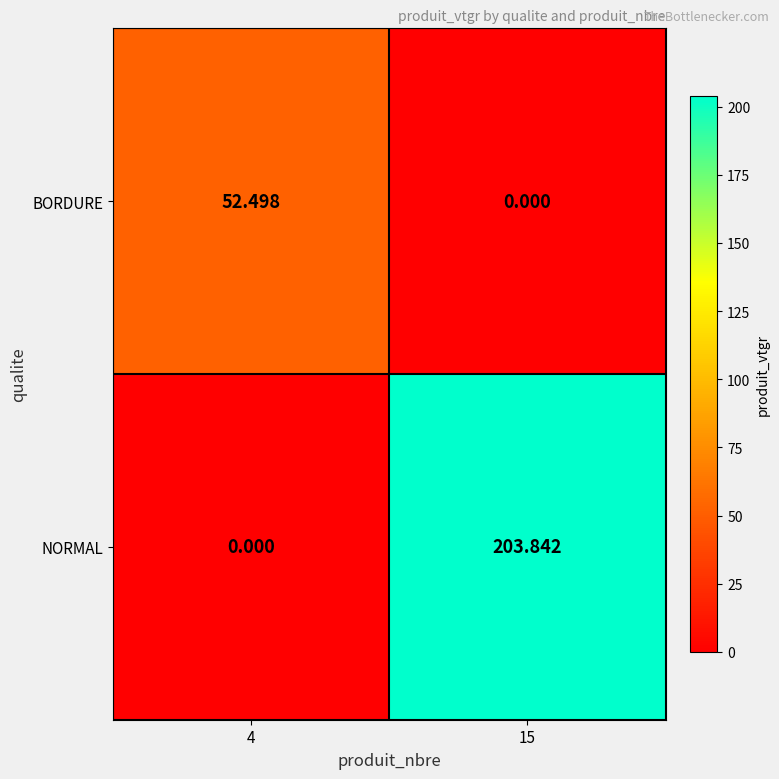

At how many categories does at least one series exceed 20?

2